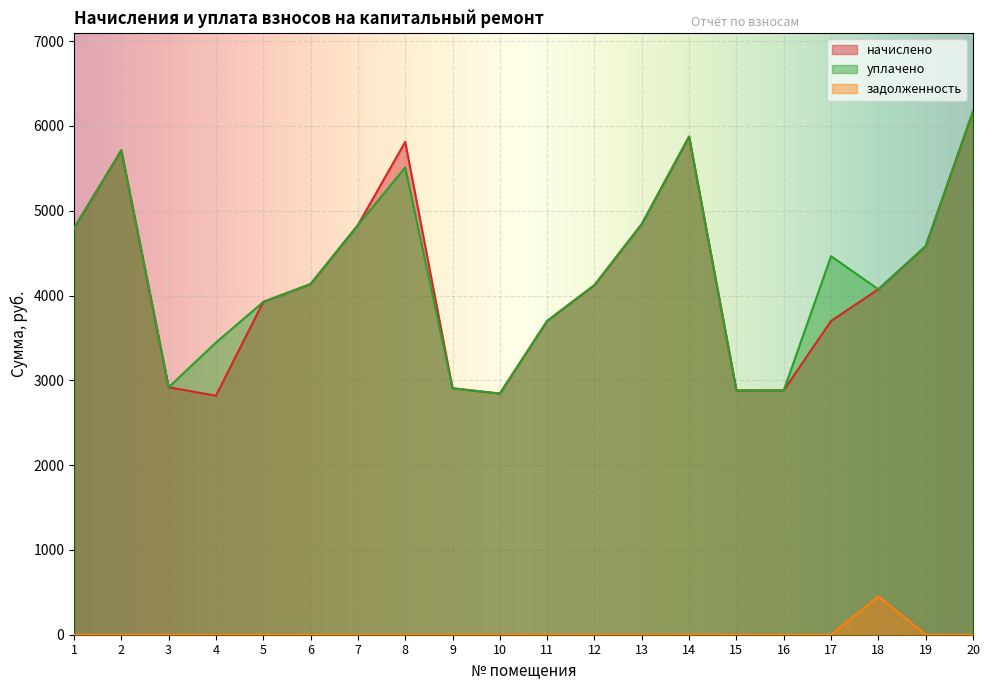

Rank the series by their maximum value, from lowest to highest.

задолженность, начислено, уплачено